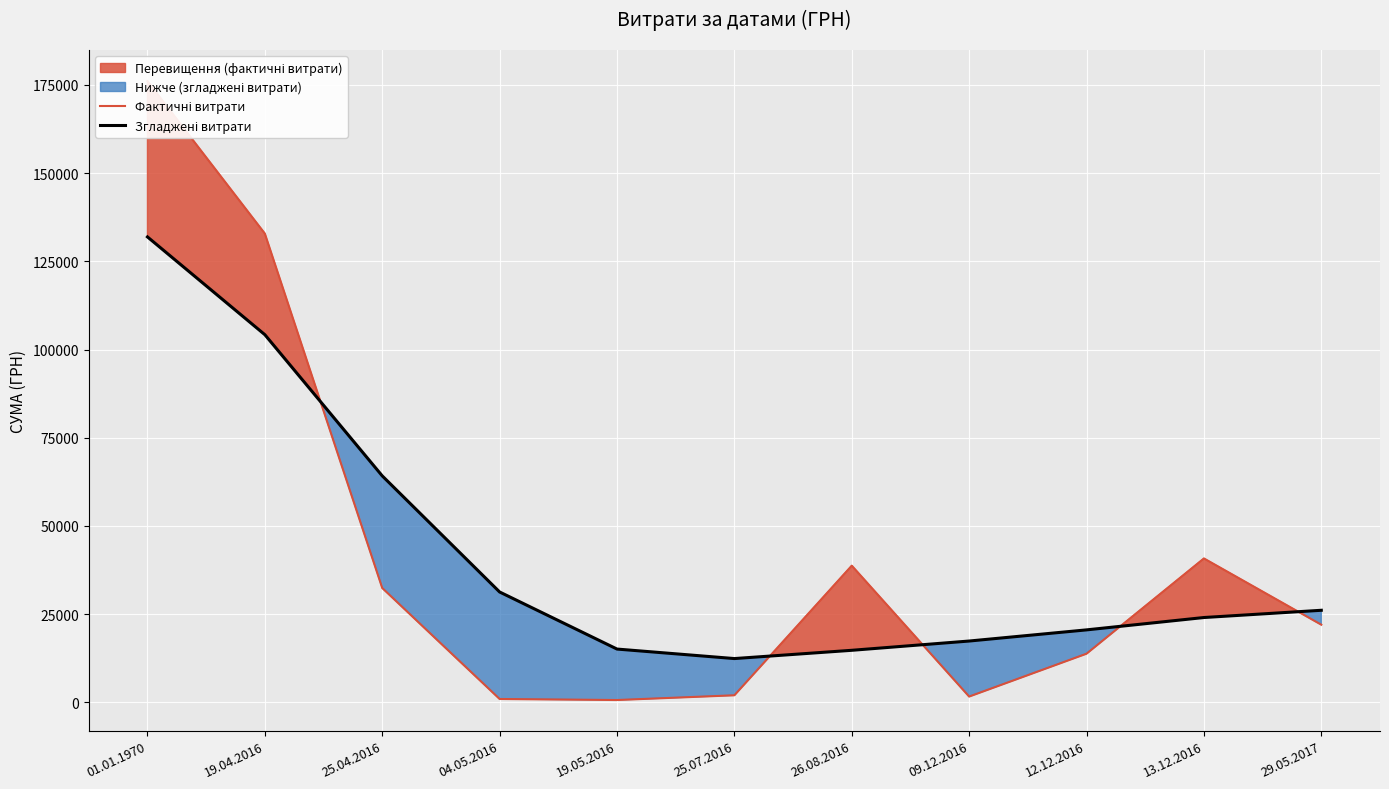

Reading right to left, transcribe all the data shown in this chart.

Фактичні витрати: 22005.0	40786.7	13788.0	1640.0	38741.0	2003.0	660.0	954.6	32407.6	132858.7	176069.9
Згладжені витрати: 26096.7	24044.4	20541.9	17380.4	14753.7	12410.9	15105.3	31281.6	64190.6	104199.0	131909.9